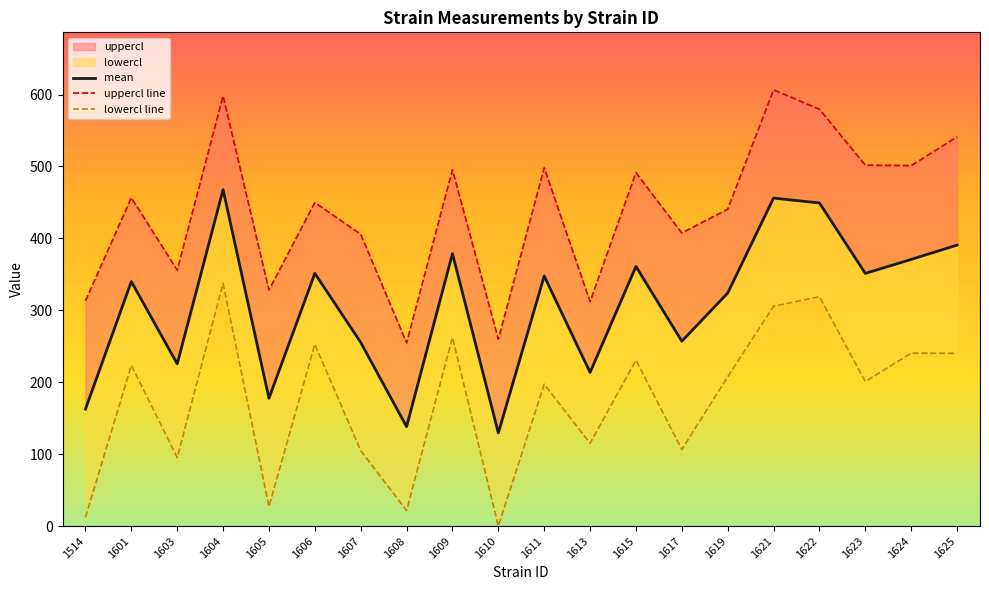

Rank the series at 1619 from lowest to highest value.

lowercl line, mean, uppercl line